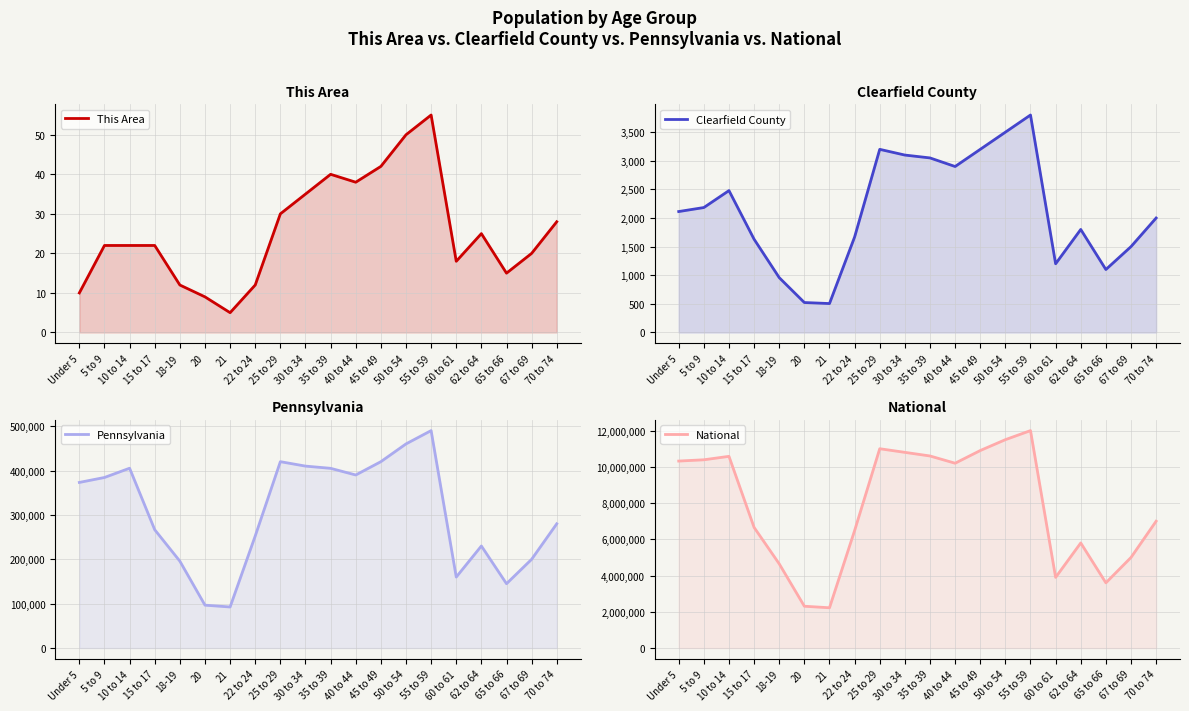

True or false: National and Clearfield County intersect in this chart.

False